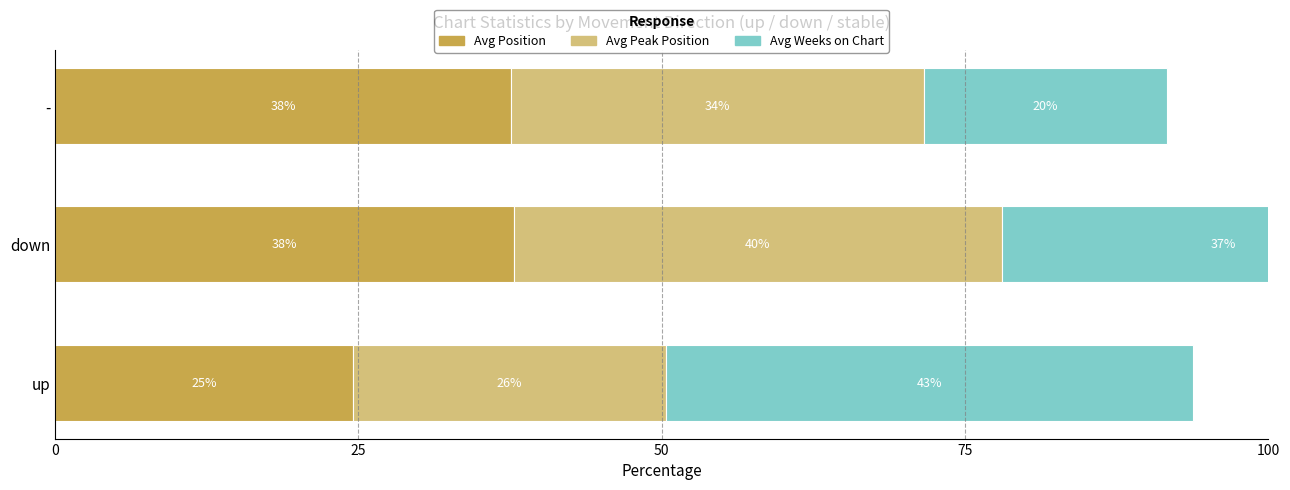

What is the smallest value displayed?

20.0